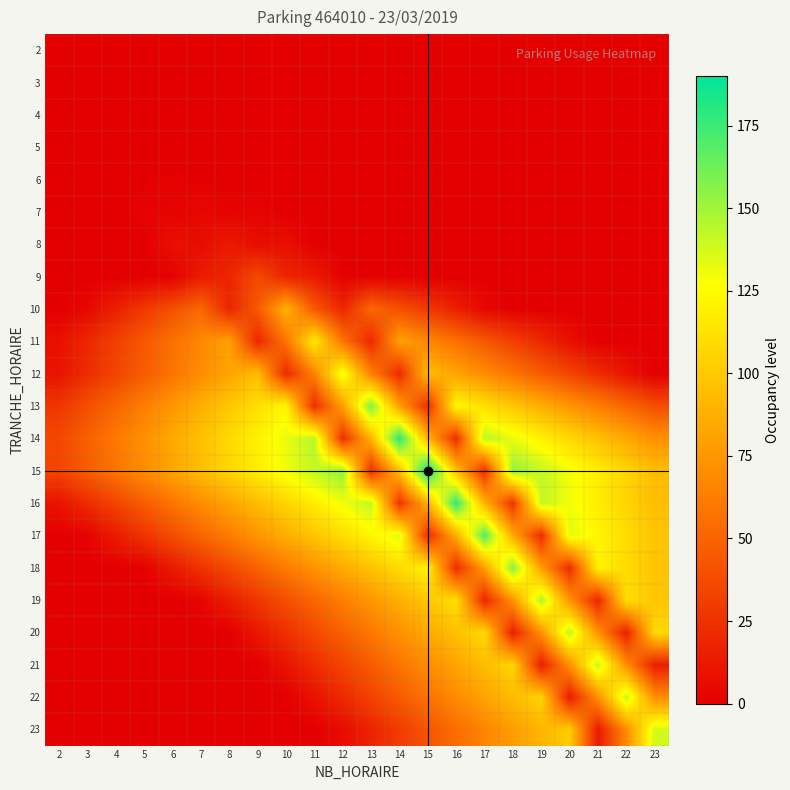

How many data points does each series have?

22